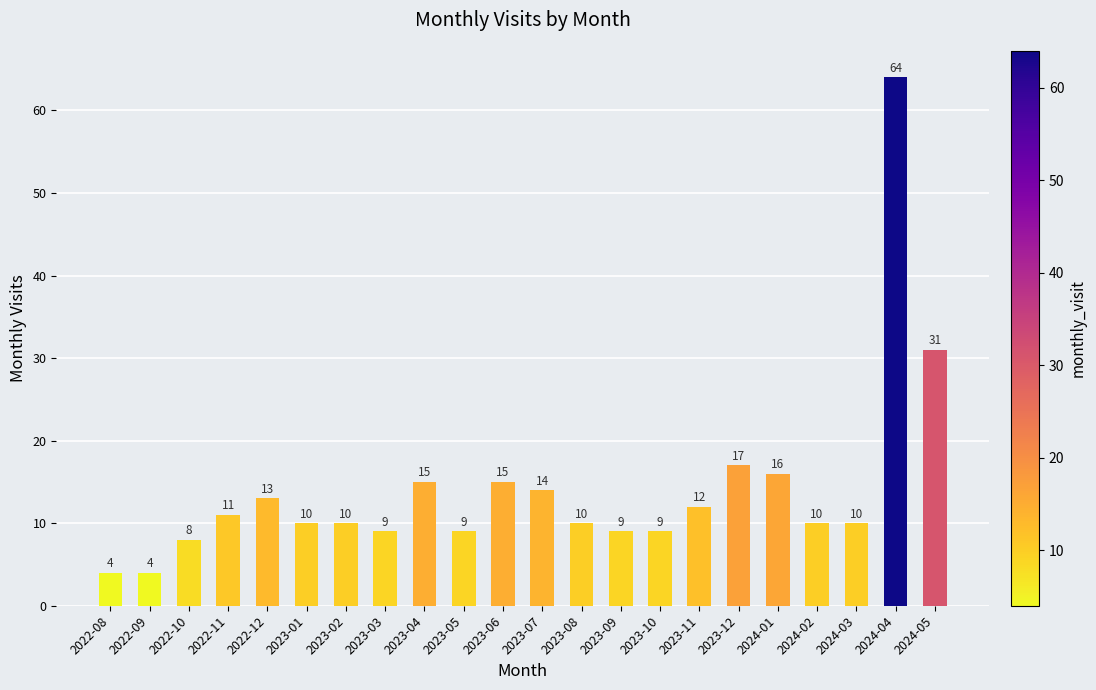

What is the label of the 9th bar from the left?

2023-04